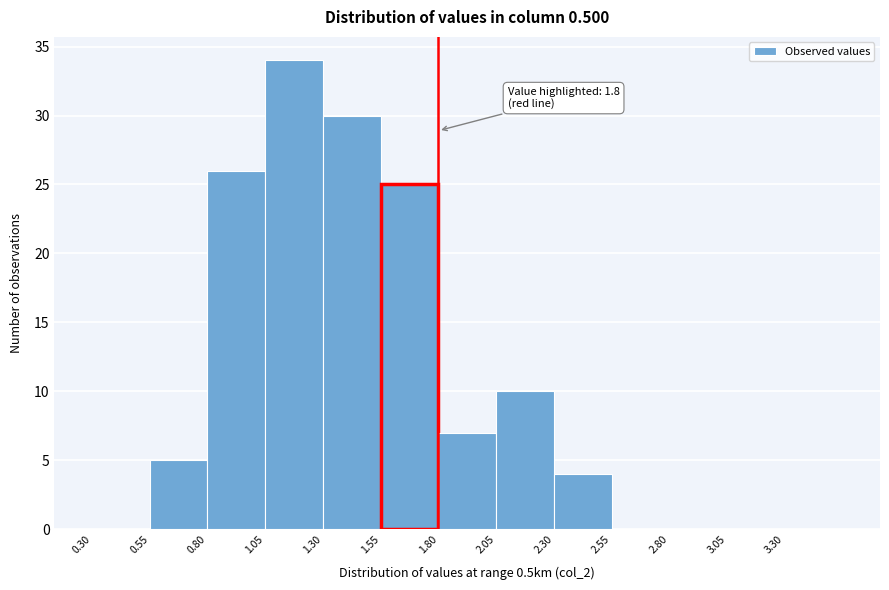

Over which range of the x-axis is the bar tallest?

1.05 to 1.30